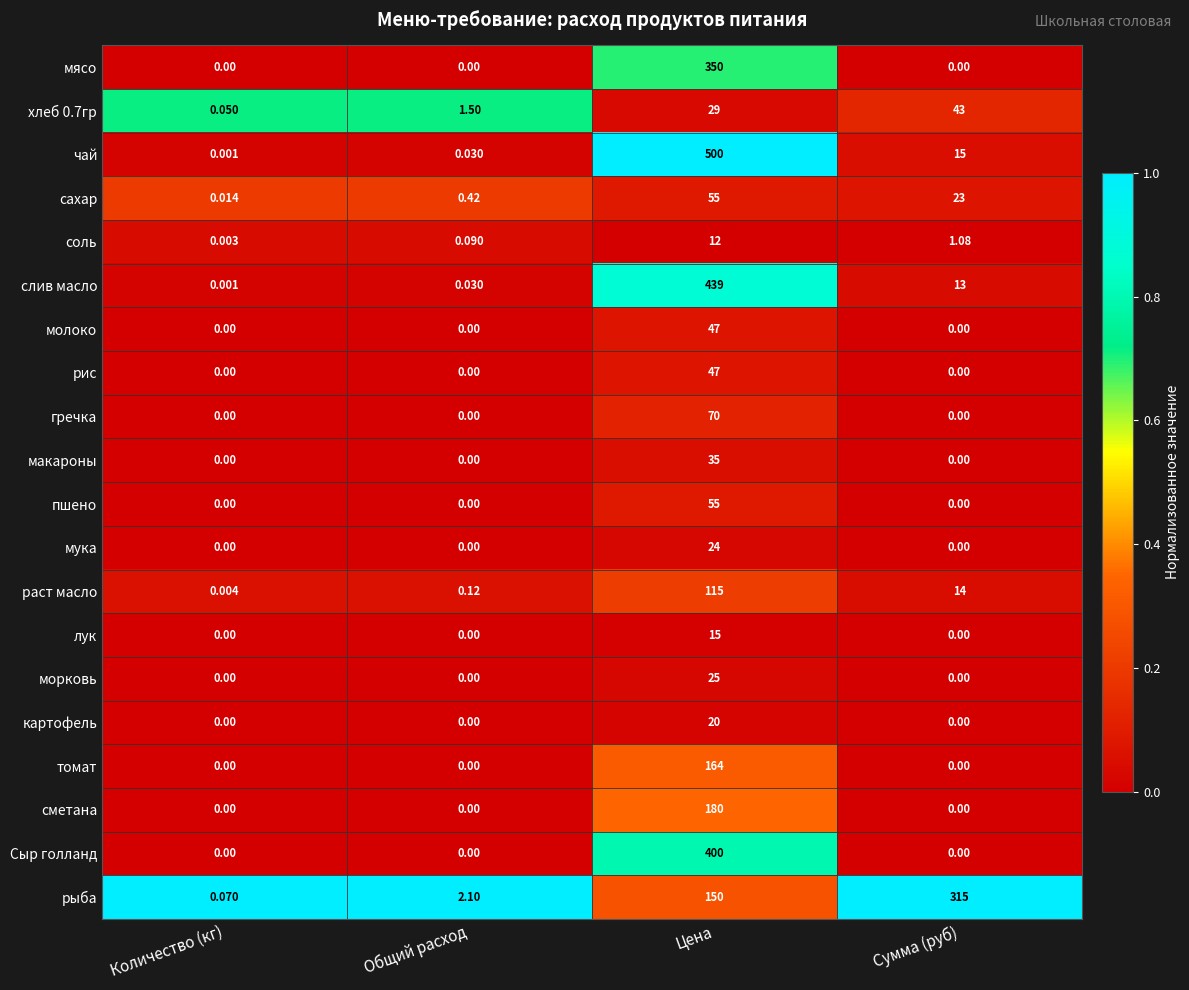

Which series changed the most between Общий расход and Сумма (руб)?

рыба